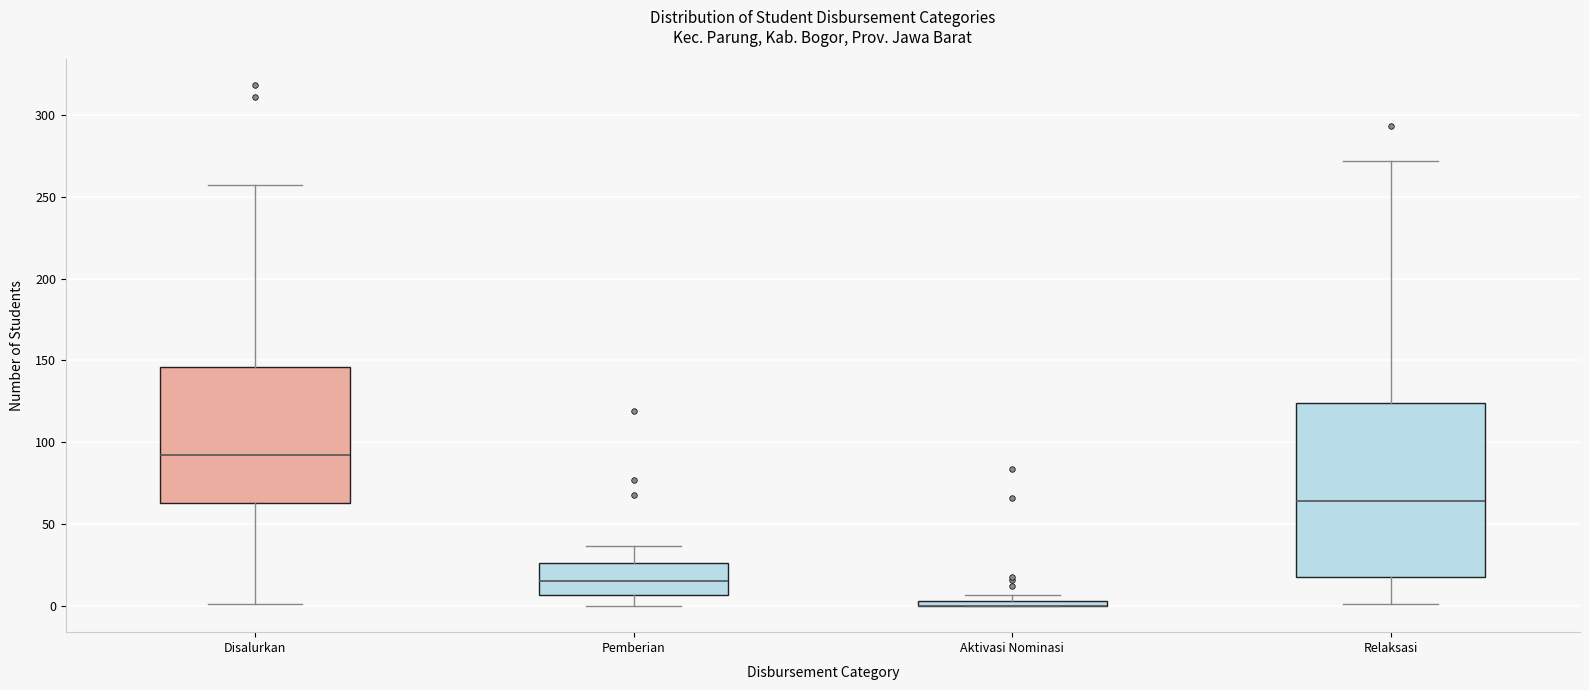

Comparing the boxes themselves (not the whiskers), which one is the tallest?

Relaksasi